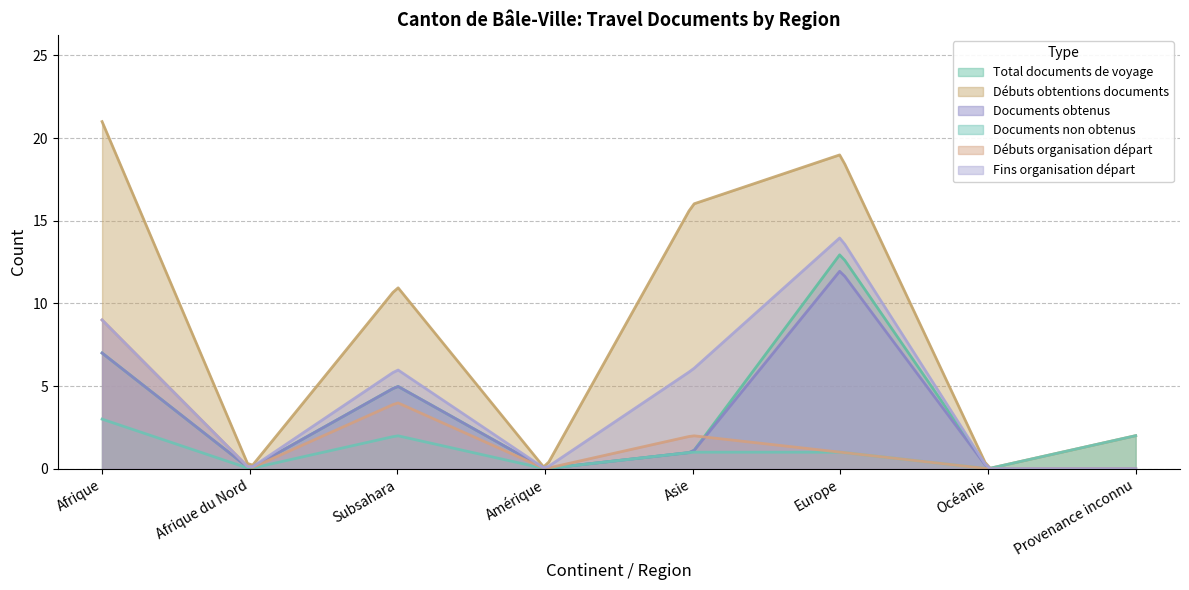

Rank the series by their maximum value, from lowest to highest.

Documents non obtenus, Débuts organisation départ, Documents obtenus, Total documents de voyage, Fins organisation départ, Débuts obtentions documents